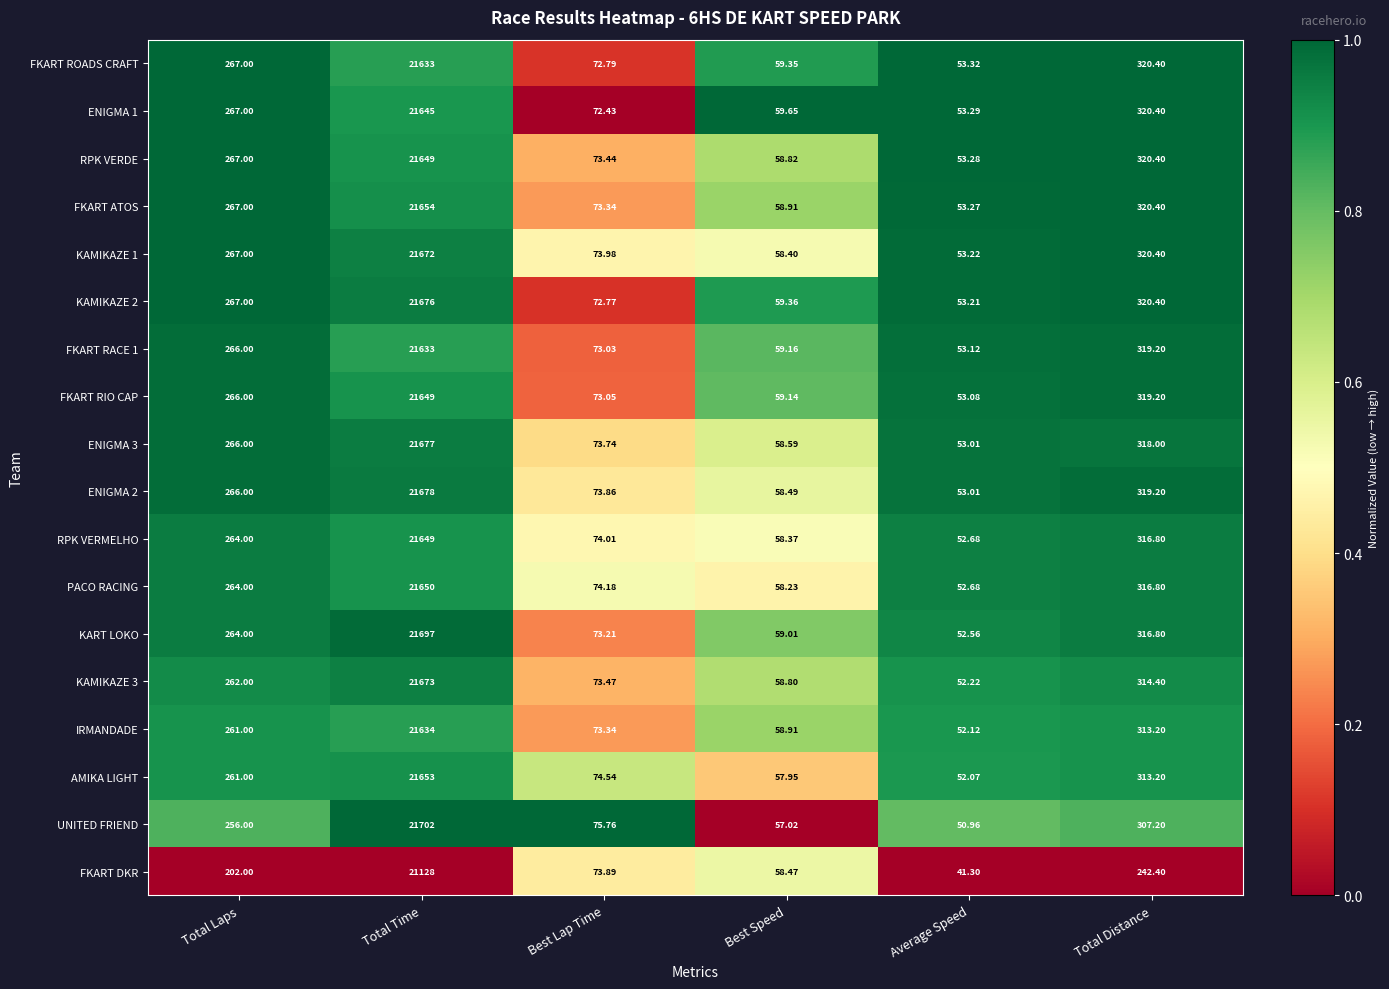

Which series changed the most between Best Lap Time and Best Speed?

UNITED FRIEND